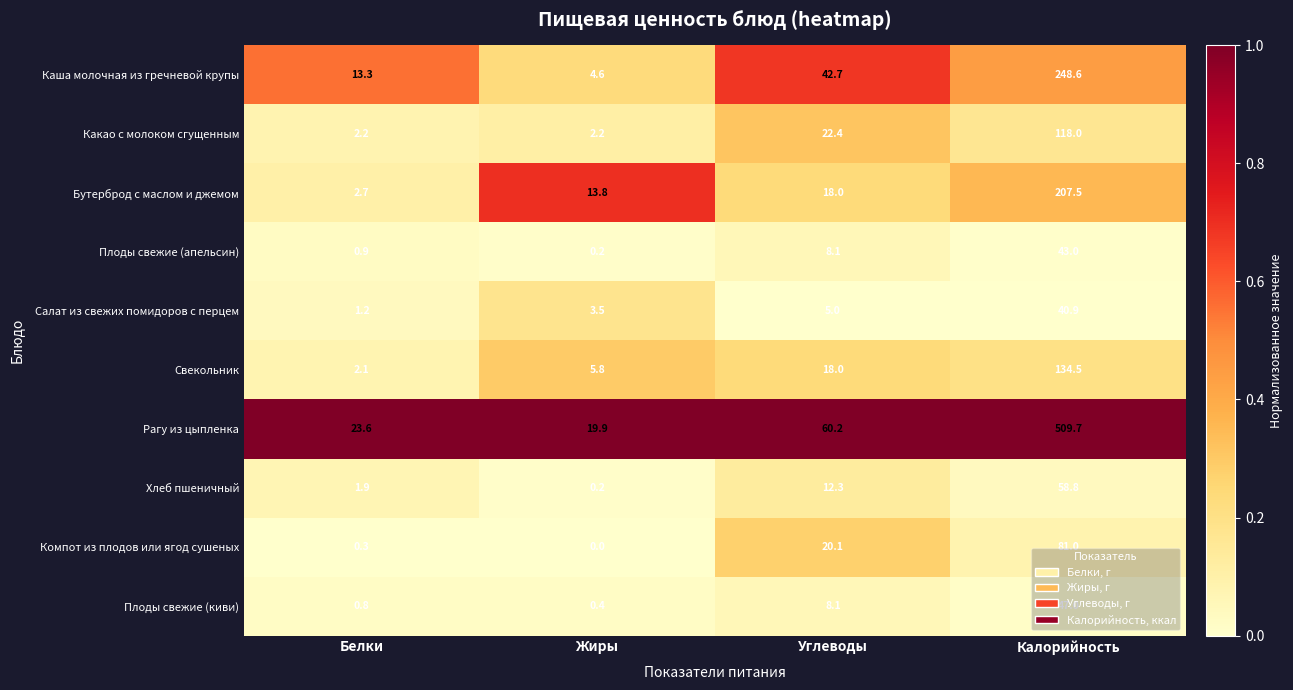

Rank the series by their maximum value, from lowest to highest.

Салат из свежих помидоров с перцем, Плоды свежие (апельсин), Плоды свежие (киви), Хлеб пшеничный, Компот из плодов или ягод сушеных, Какао с молоком сгущенным, Свекольник, Бутерброд с маслом и джемом, Каша молочная из гречневой крупы, Рагу из цыпленка